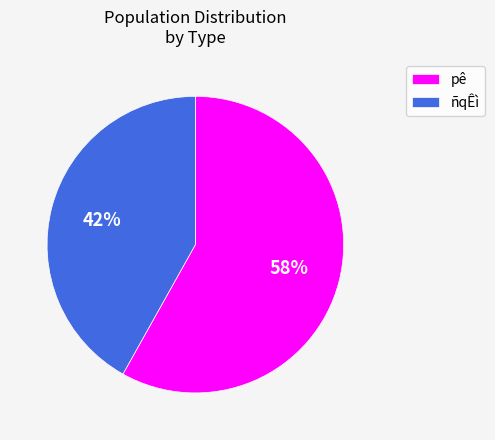

Which category has the biggest portion of the pie?

pê